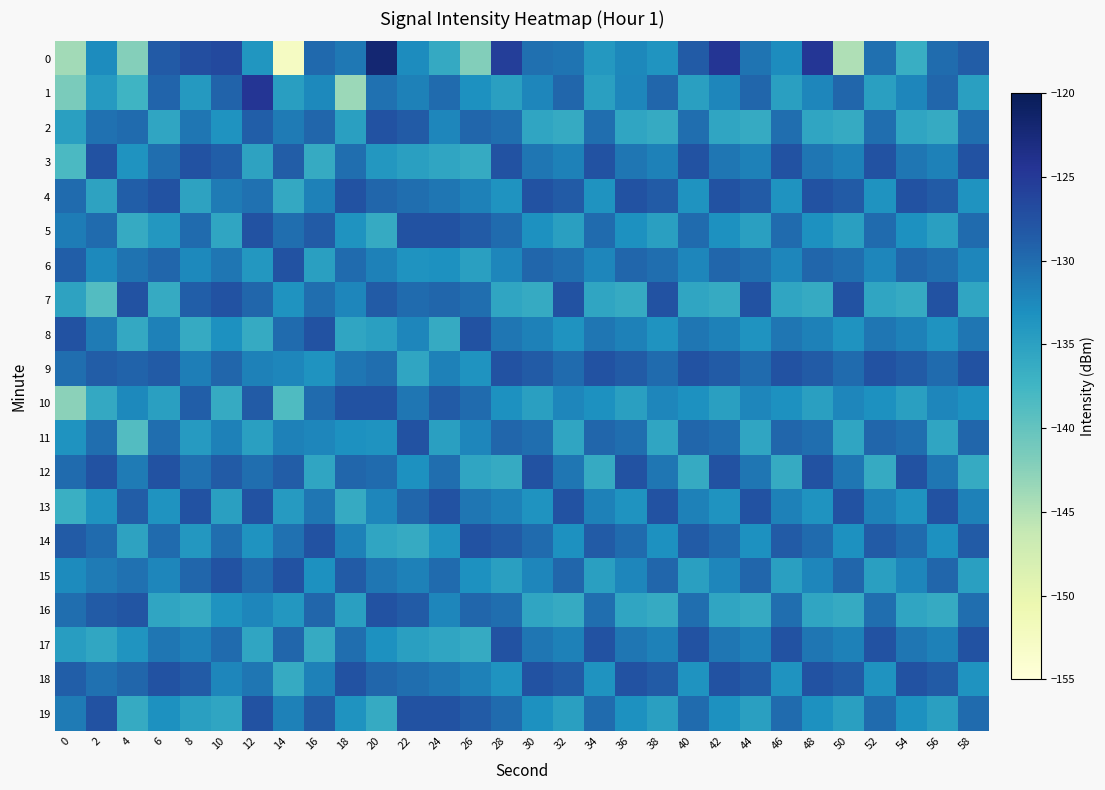

Which has a higher value, 2 or 54?

2